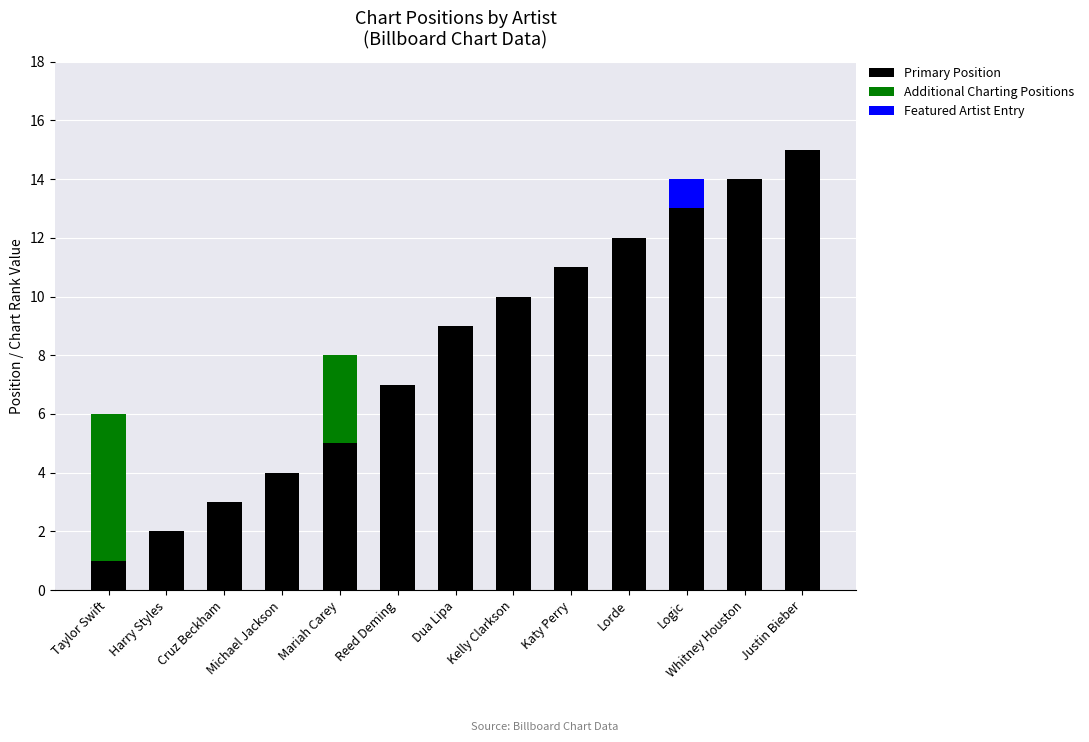

What is the highest value of the Primary Position series?

15